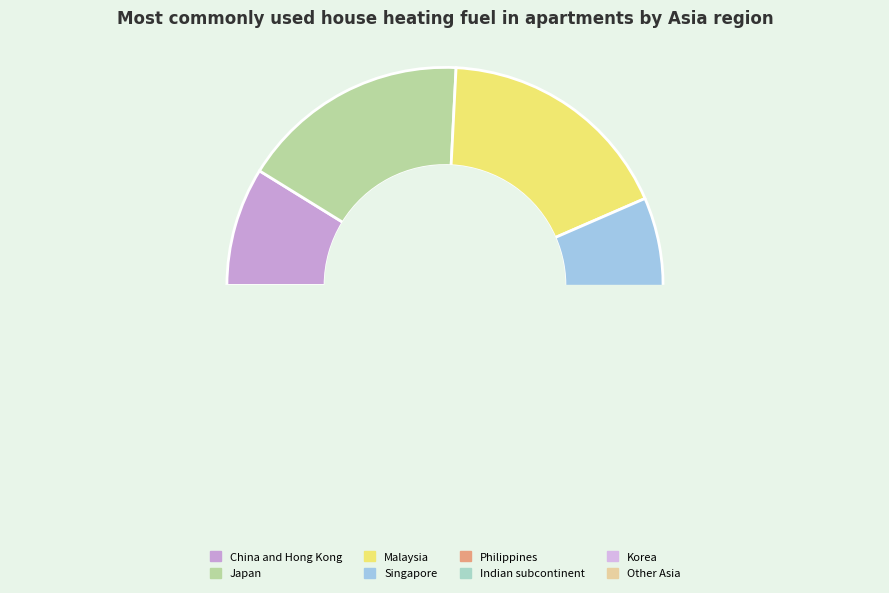

Is it true that Indian subcontinent is 14% of the pie?

False